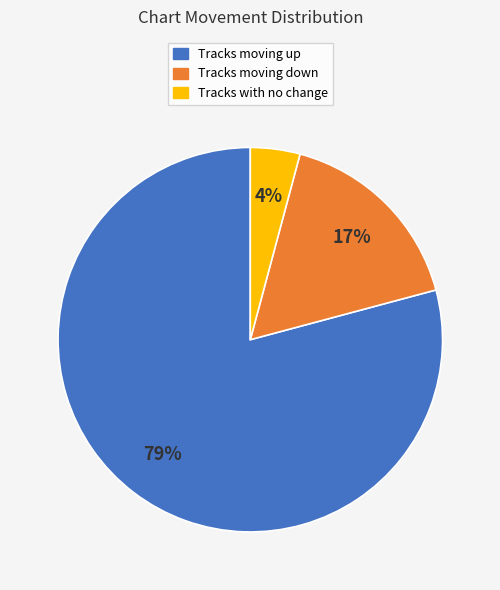

To the nearest percent, what is the average slice percentage?

33%